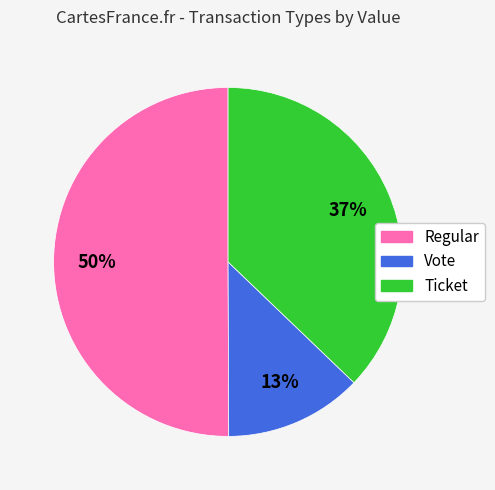

To the nearest percent, what is the average slice percentage?

33%